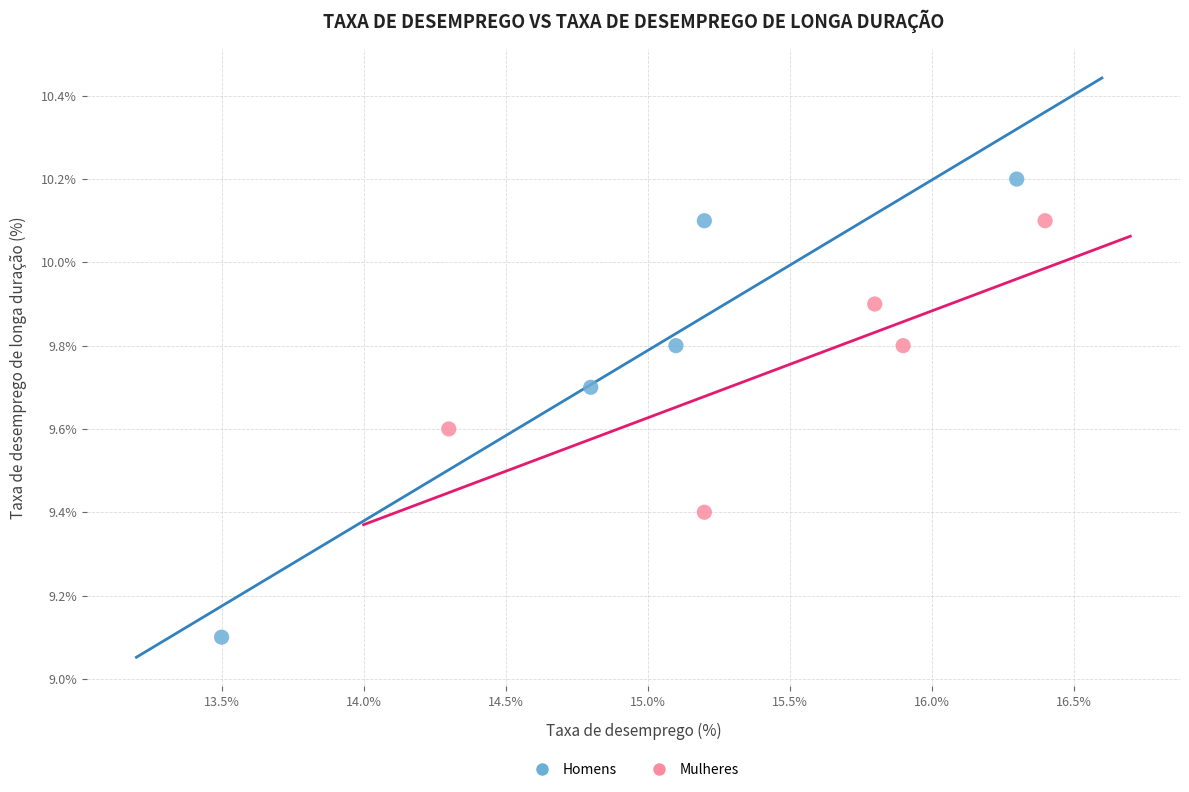

What are all the series names shown in the legend?

Homens, Mulheres